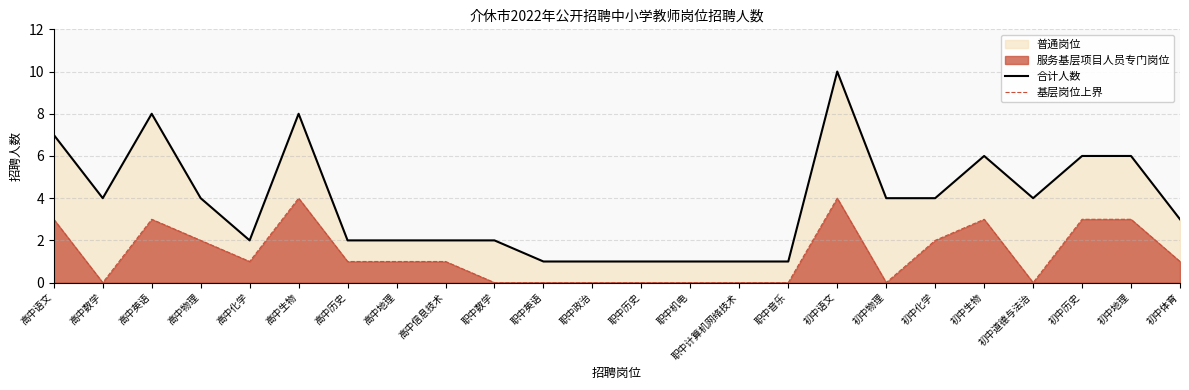

True or false: 合计人数 and 基层岗位上界 cross at least once.

False